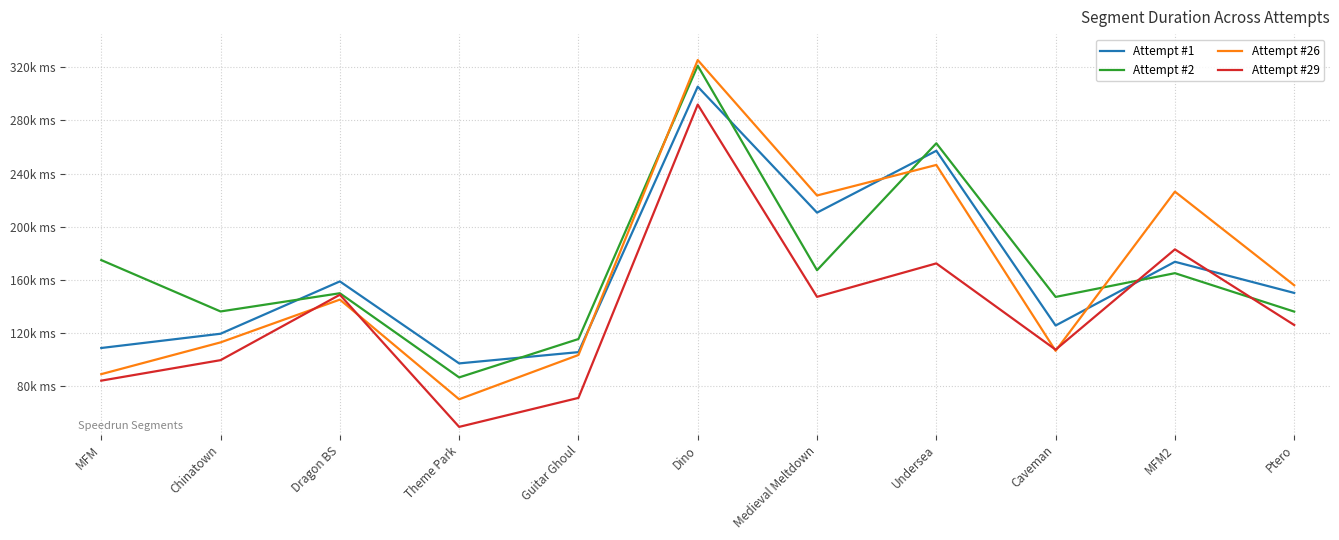

The Attempt #2 series shows 136017 at Ptero. True or false?

True